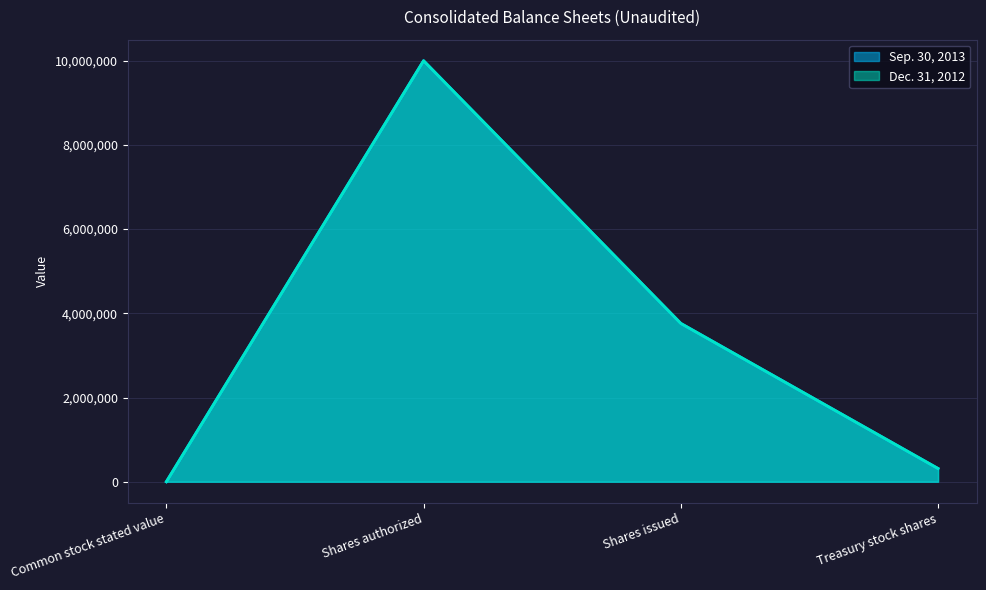

What is the total value across all series at Shares authorized?

20000000